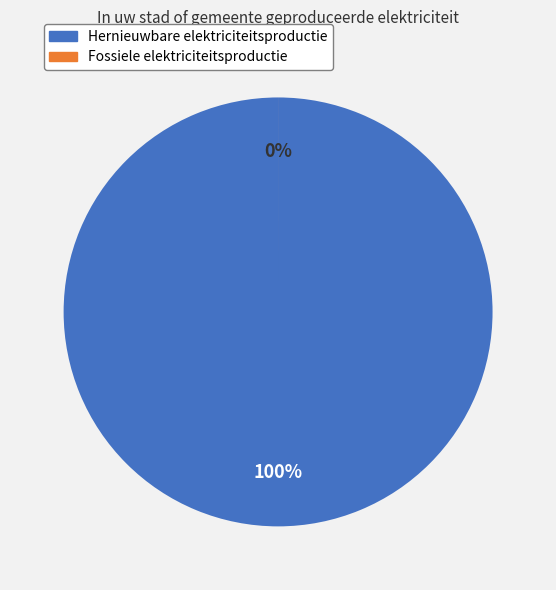

To the nearest percent, what is the combined percentage of Hernieuwbare elektriciteitsproductie and Fossiele elektriciteitsproductie?

100%